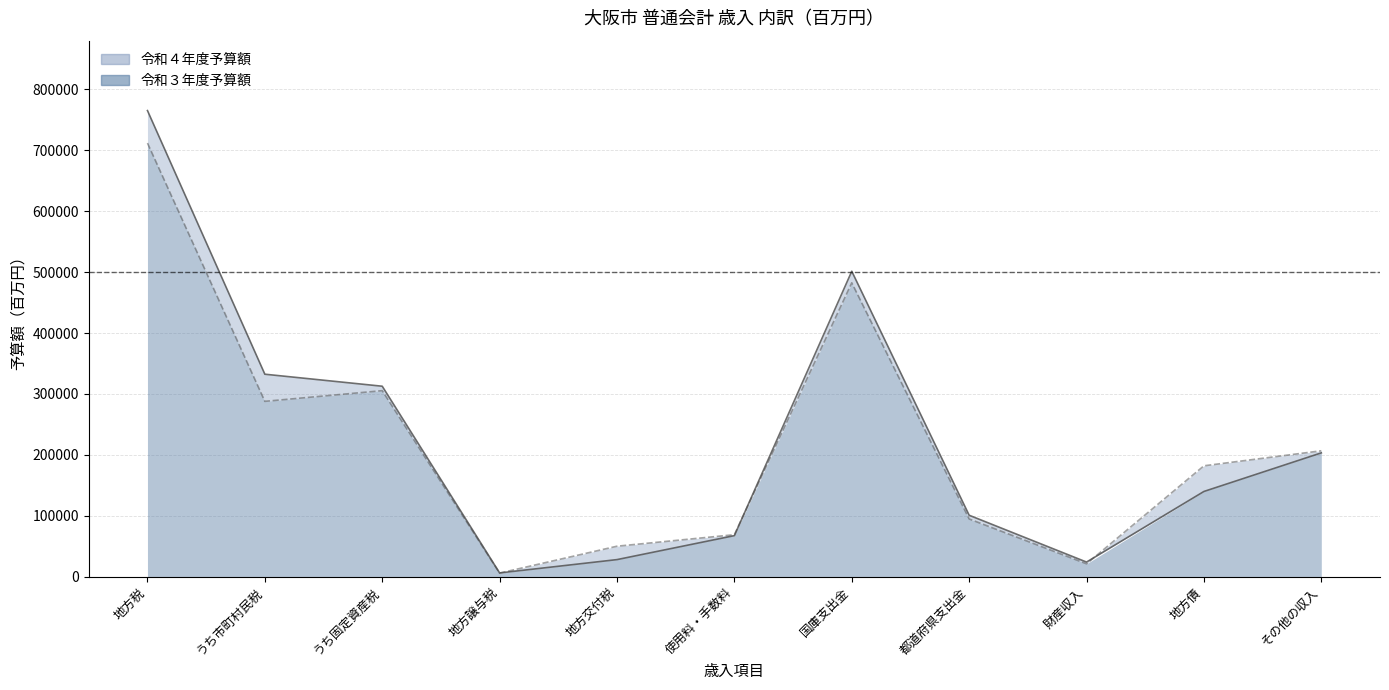

What is the smallest value displayed?

5860